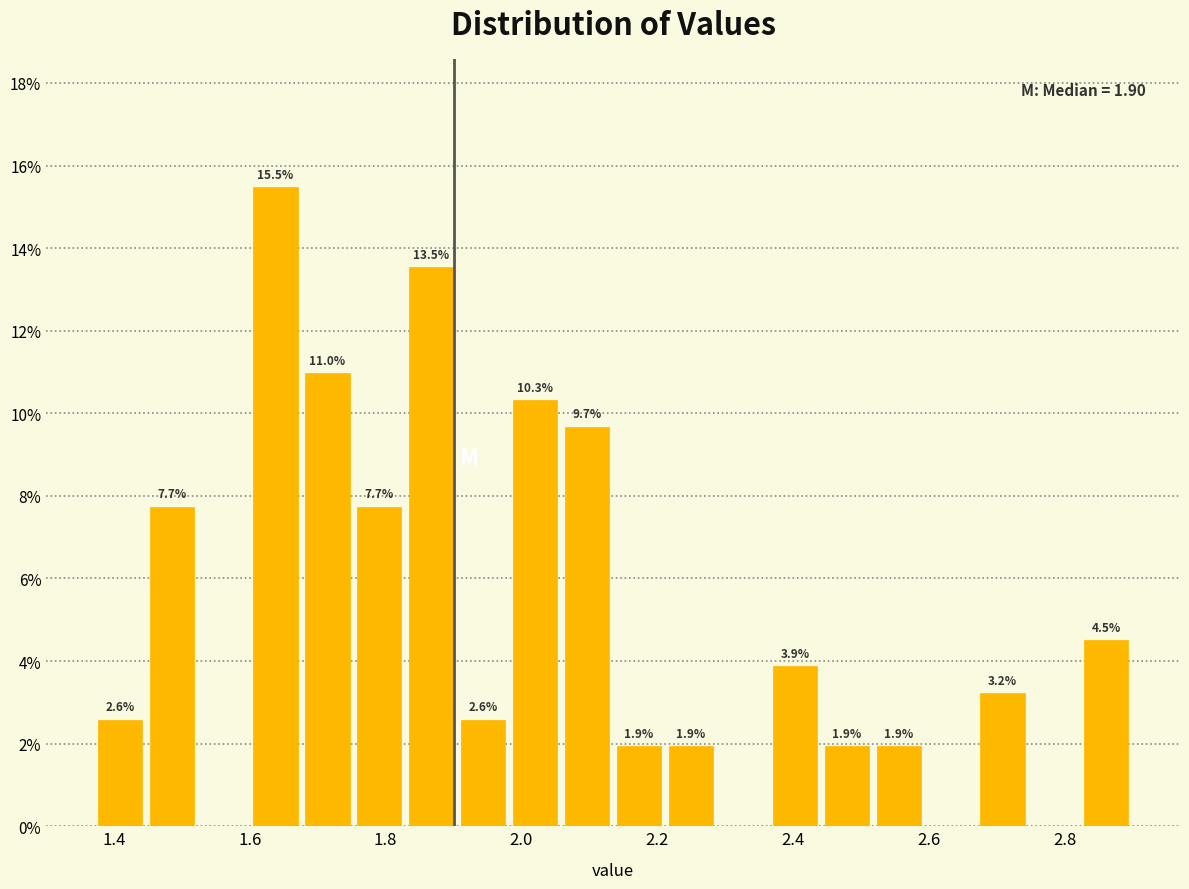

Around what value on the x-axis is the tallest bar? Give the approximate position of its centre, as read against the axis.

1.64